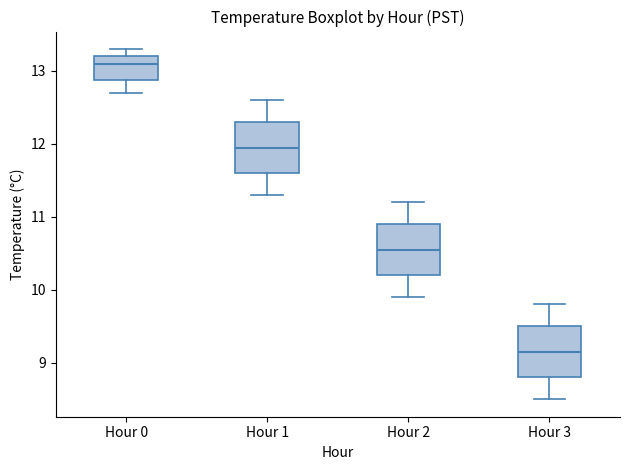

Reading left to right, read every box against the y-axis: the position of its median line, the range the box covers, and the ends of its whiskers. The values are not printed on the chart, so give them approximately, as read against the axis.

Hour 0: median 13.1, box 12.9 to 13.2, whiskers 12.7 to 13.3
Hour 1: median 12.0, box 11.6 to 12.3, whiskers 11.3 to 12.6
Hour 2: median 10.6, box 10.2 to 10.9, whiskers 9.9 to 11.2
Hour 3: median 9.2, box 8.8 to 9.5, whiskers 8.5 to 9.8